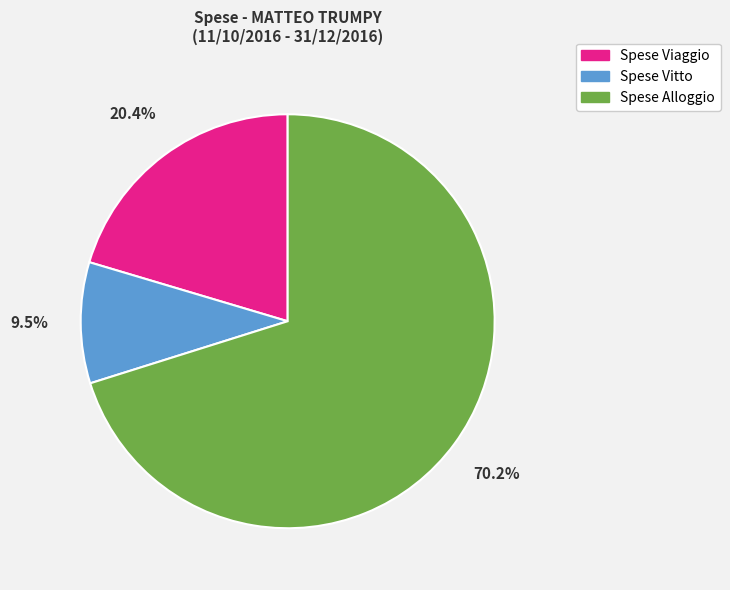

How many slices are in this pie chart?

3